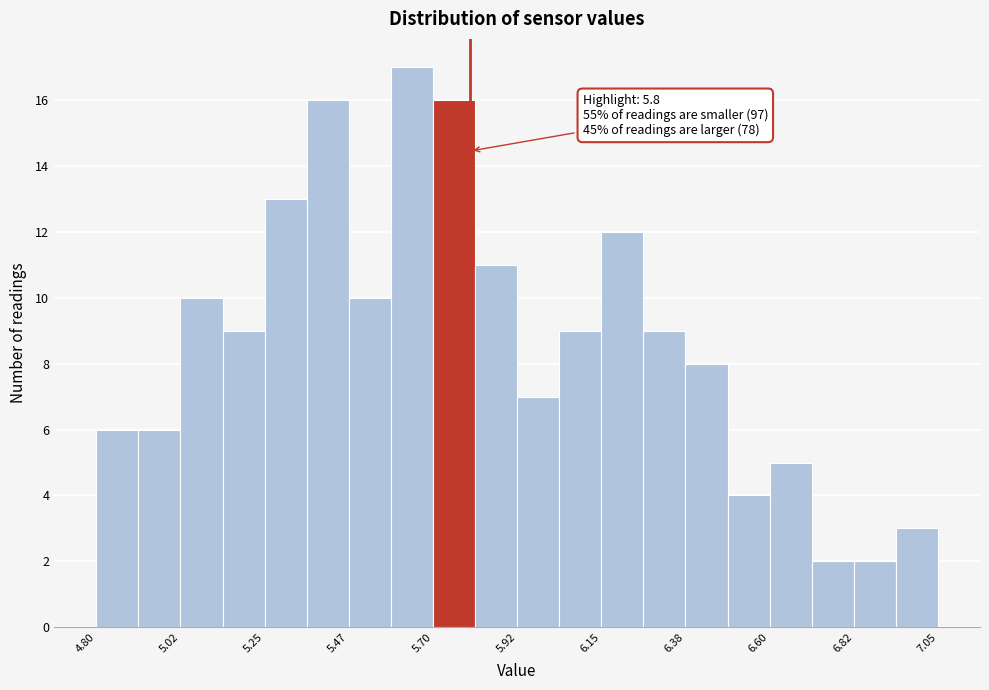

Read against the x-axis, roughly where is the centre of the tallest bar?

5.65